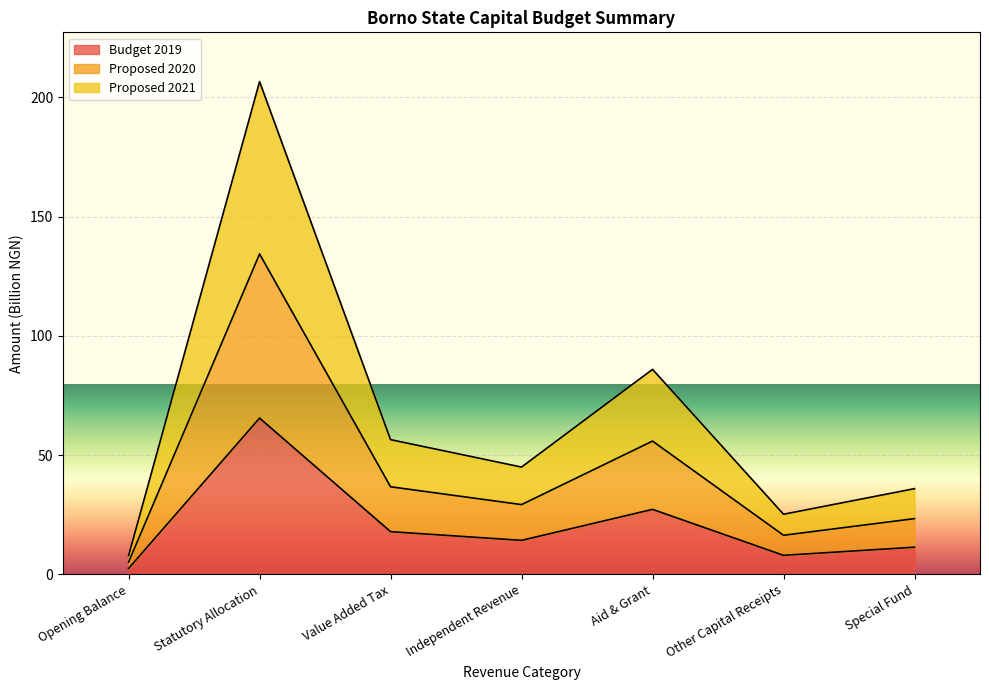

Reading right to left, list all the values displayed in this chart.

Budget 2019: 11.4	8.0	27.3	14.3	17.9	65.5	2.5
Proposed 2020: 23.4	16.4	55.9	29.3	36.7	134.3	5.1
Proposed 2021: 36.0	25.2	86.0	45.0	56.5	206.6	7.9